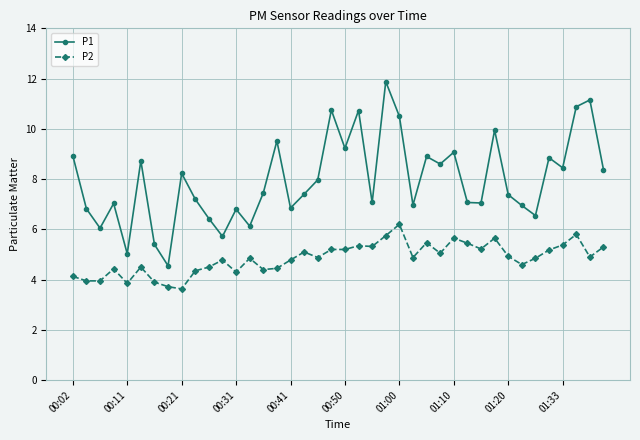

In P1, how many points are higher than both neighbors (excluding endpoints)?

13